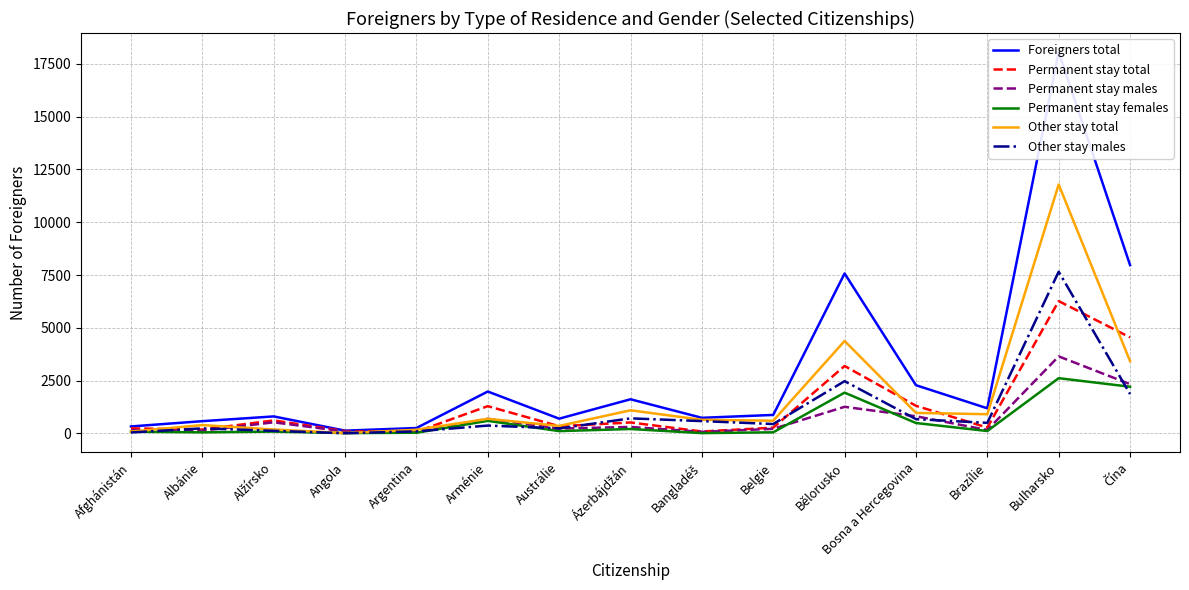

True or false: Permanent stay total has a value of 3196 at Bělorusko.

True